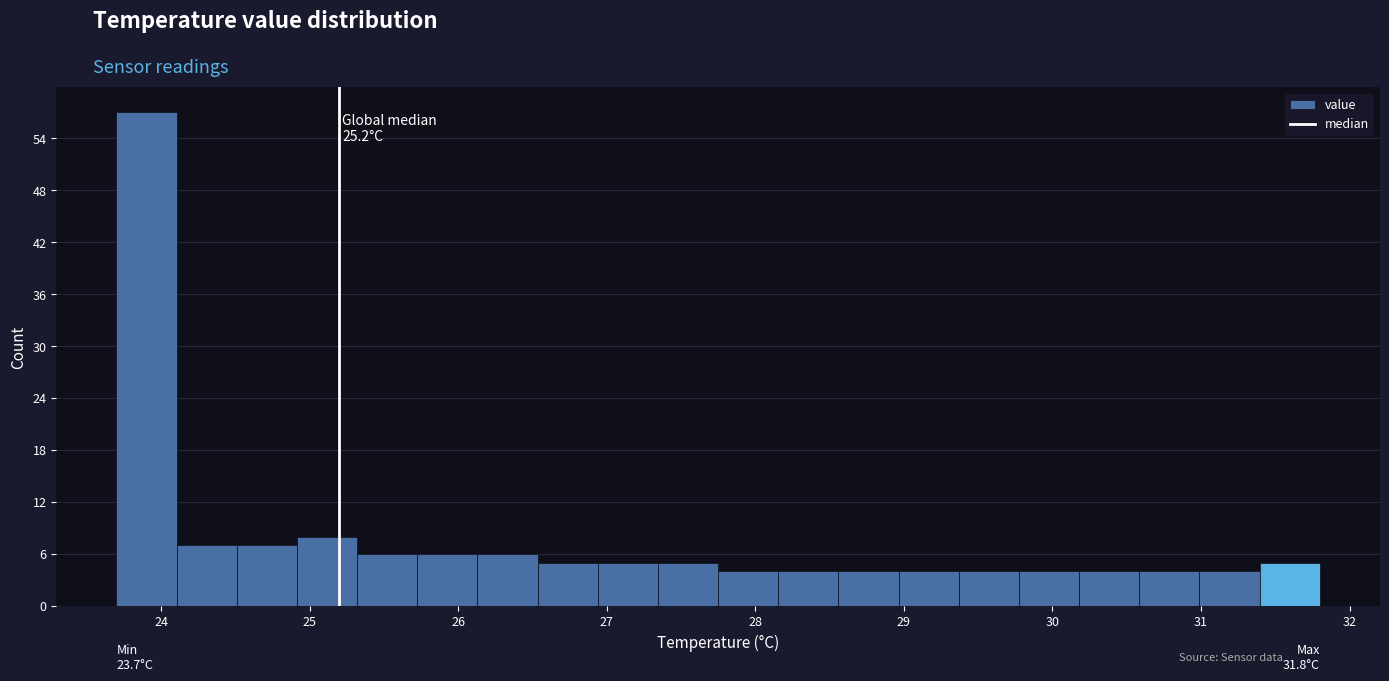

Which range on the x-axis has the tallest bar?

23.7 to 24.1